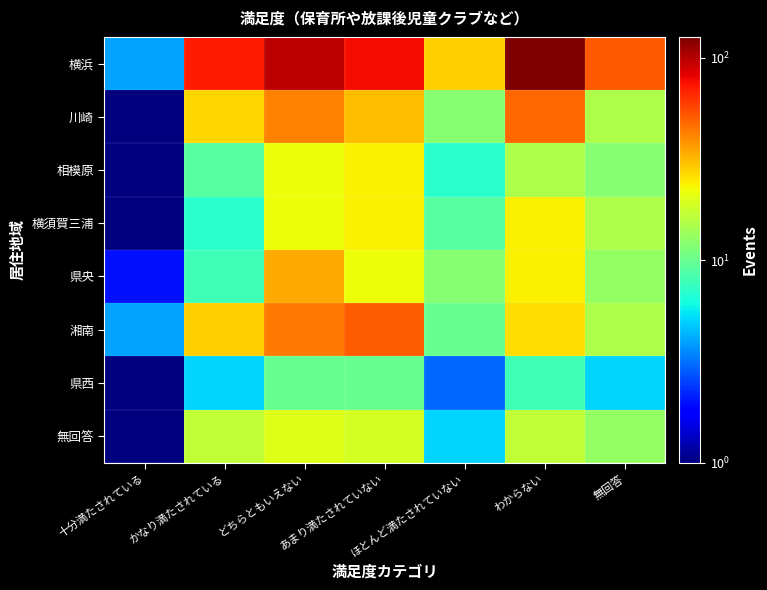

List the series in order of their peak value, highest first.

横浜, 湘南, 川崎, 県央, 相模原, 横須賀三浦, 無回答, 県西